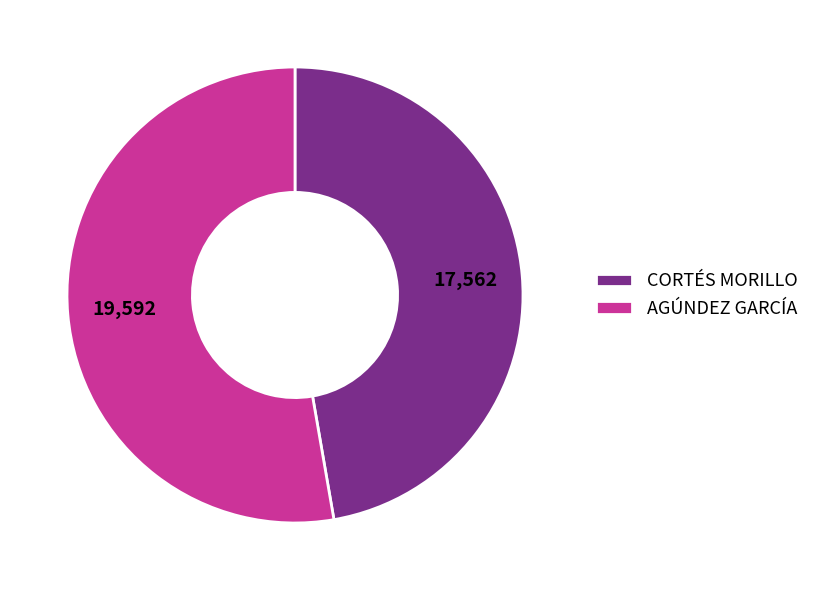

Which category has the smallest portion of the pie?

CORTÉS MORILLO